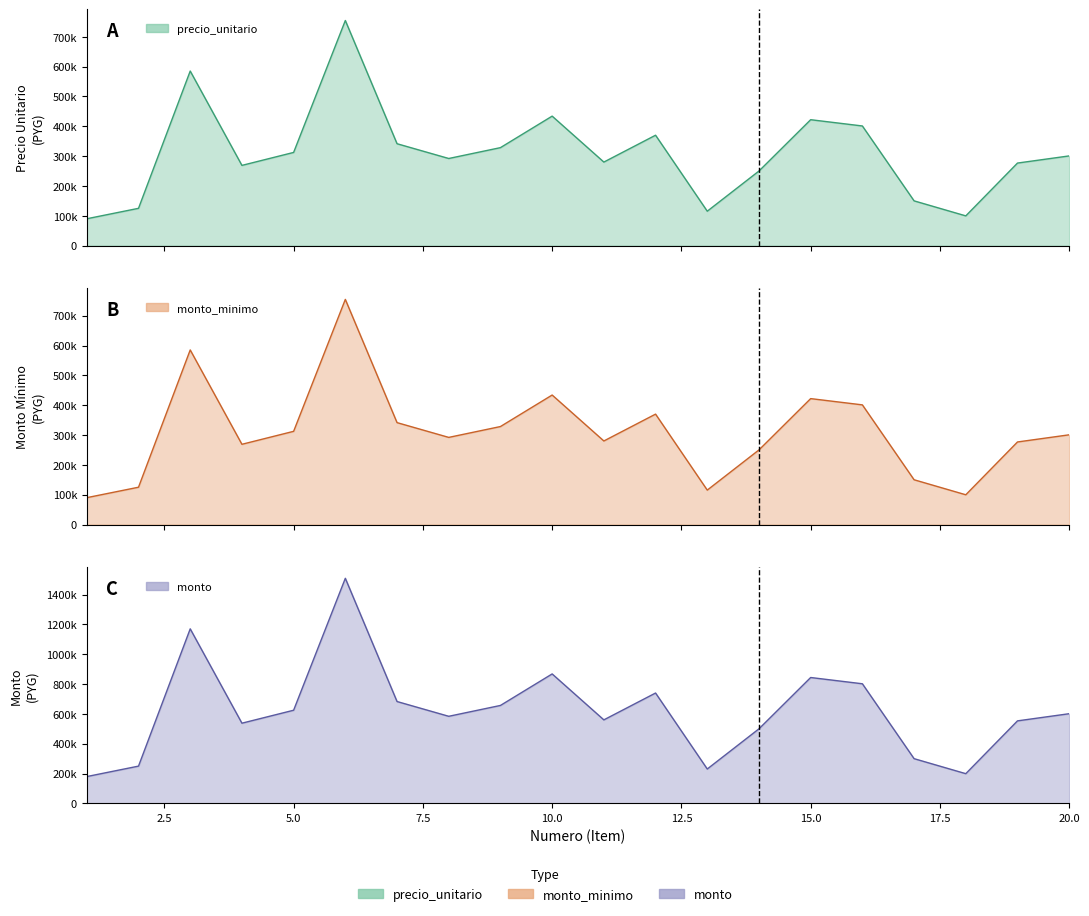

How many interior local peaks does the monto_minimo series have?

5